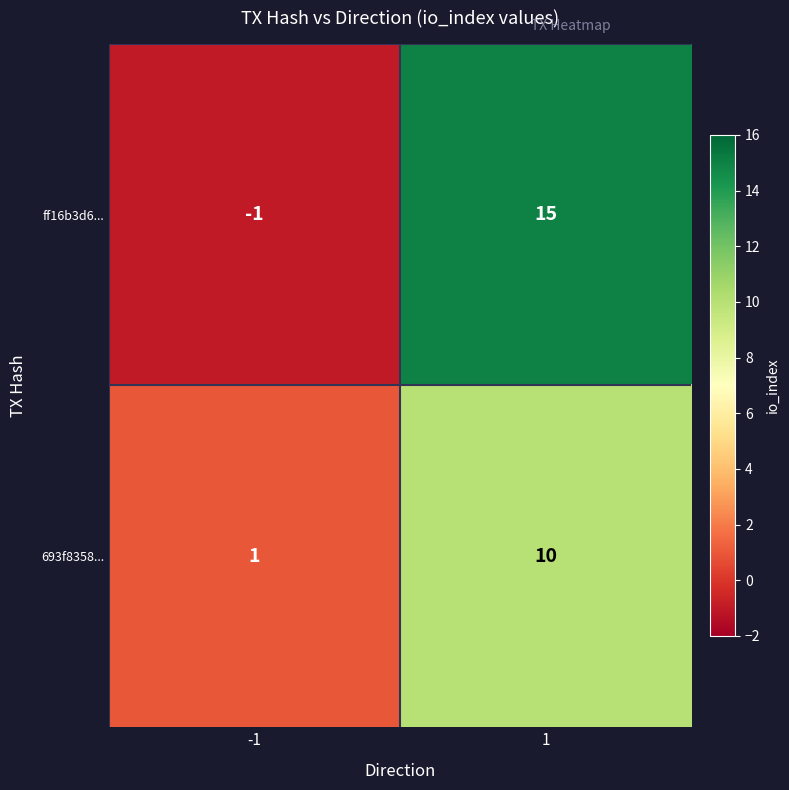

What is the sum of the ff16b3d6... values at -1 and 1?

14